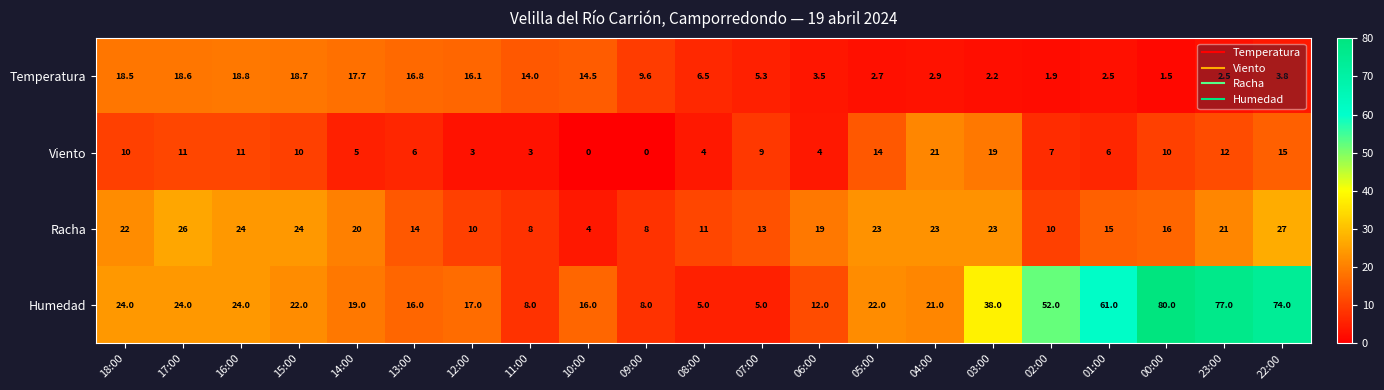

Which series has the widest spread of values?

Humedad